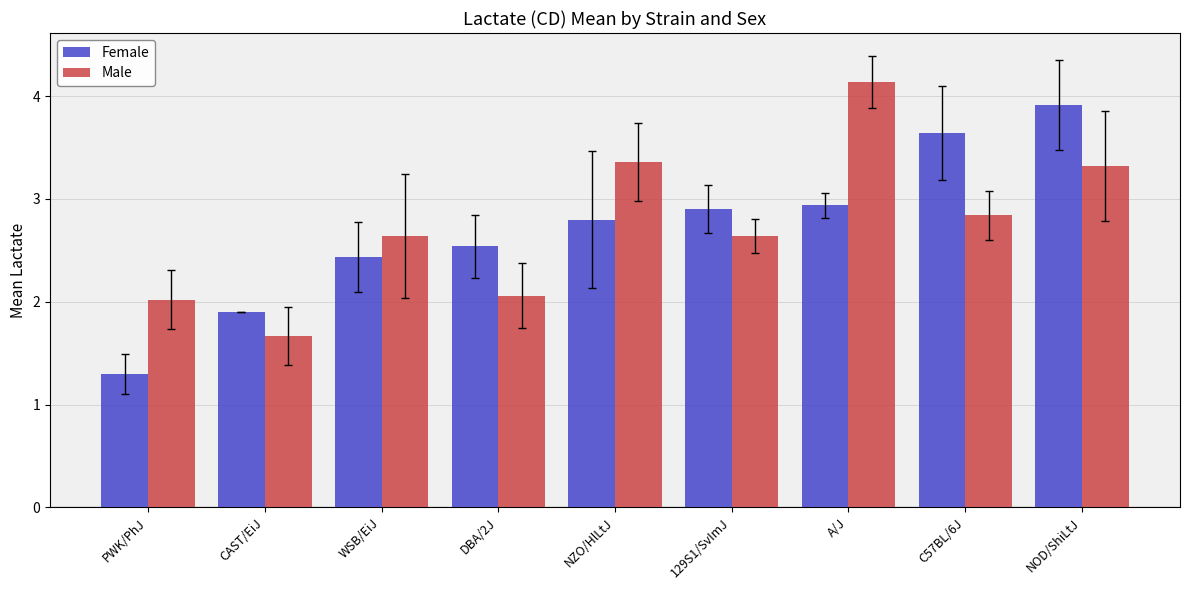

Which series changed the most between C57BL/6J and NOD/ShiLtJ?

Male